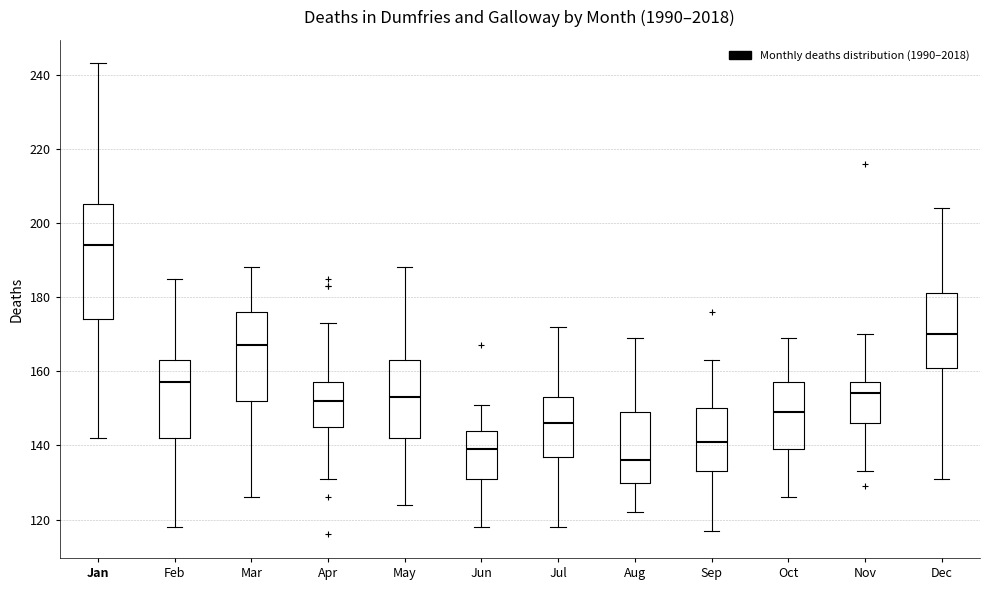

Which box has the lowest median line?

Aug